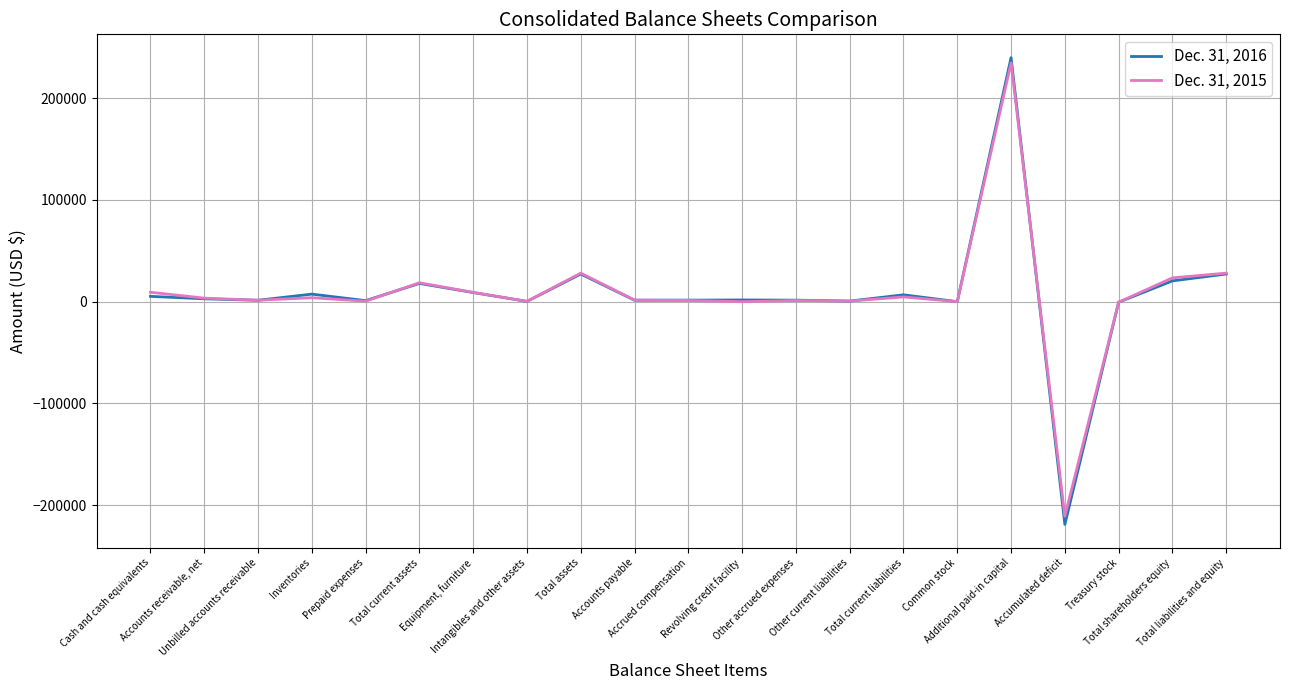

What is the average value of the Dec. 31, 2015 series?

7573